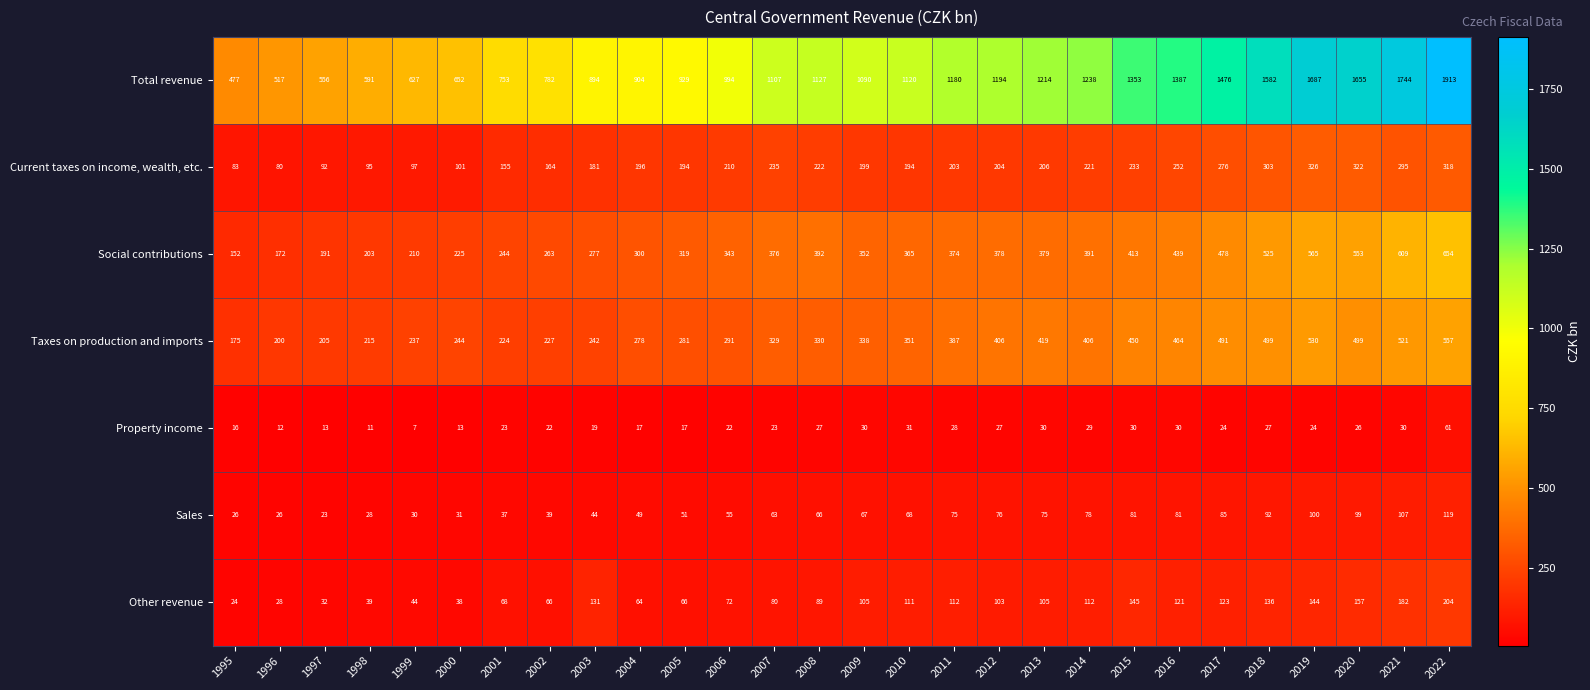

Where does the Property income series first go above 24?

2008